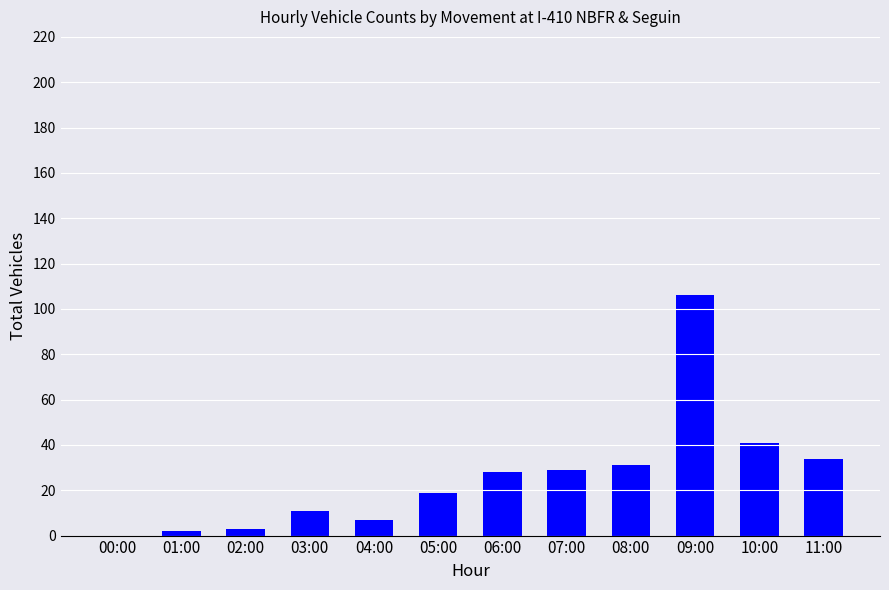

Reading left to right, extract all data points from this chart.

00:00=0	01:00=2	02:00=3	03:00=11	04:00=7	05:00=19	06:00=28	07:00=29	08:00=31	09:00=106	10:00=41	11:00=34